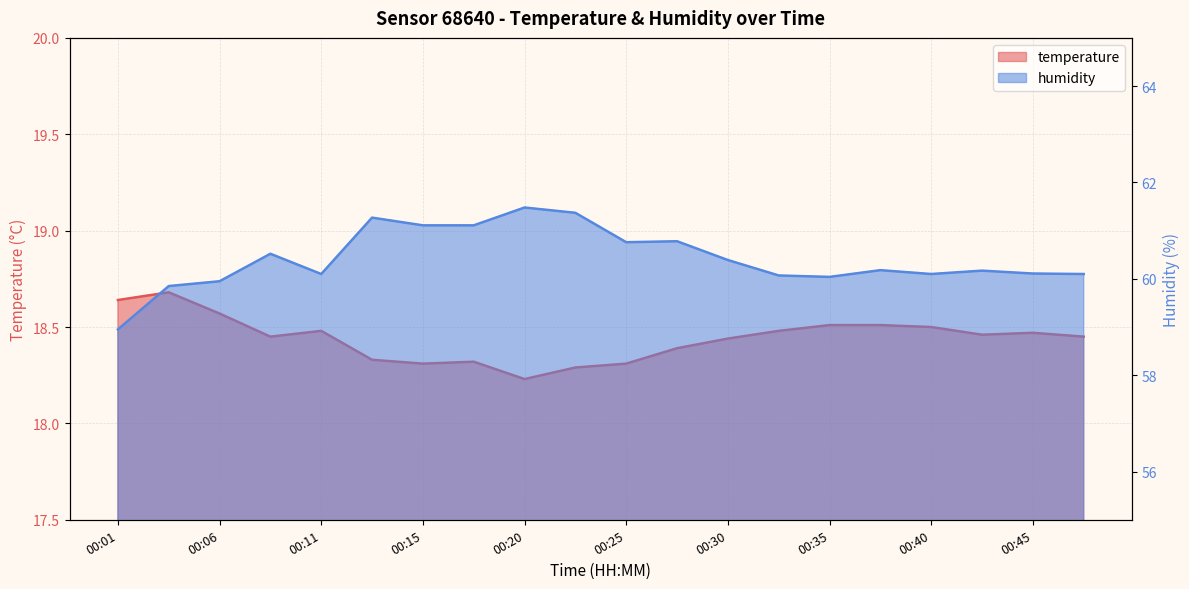

How many series are shown in this chart?

2